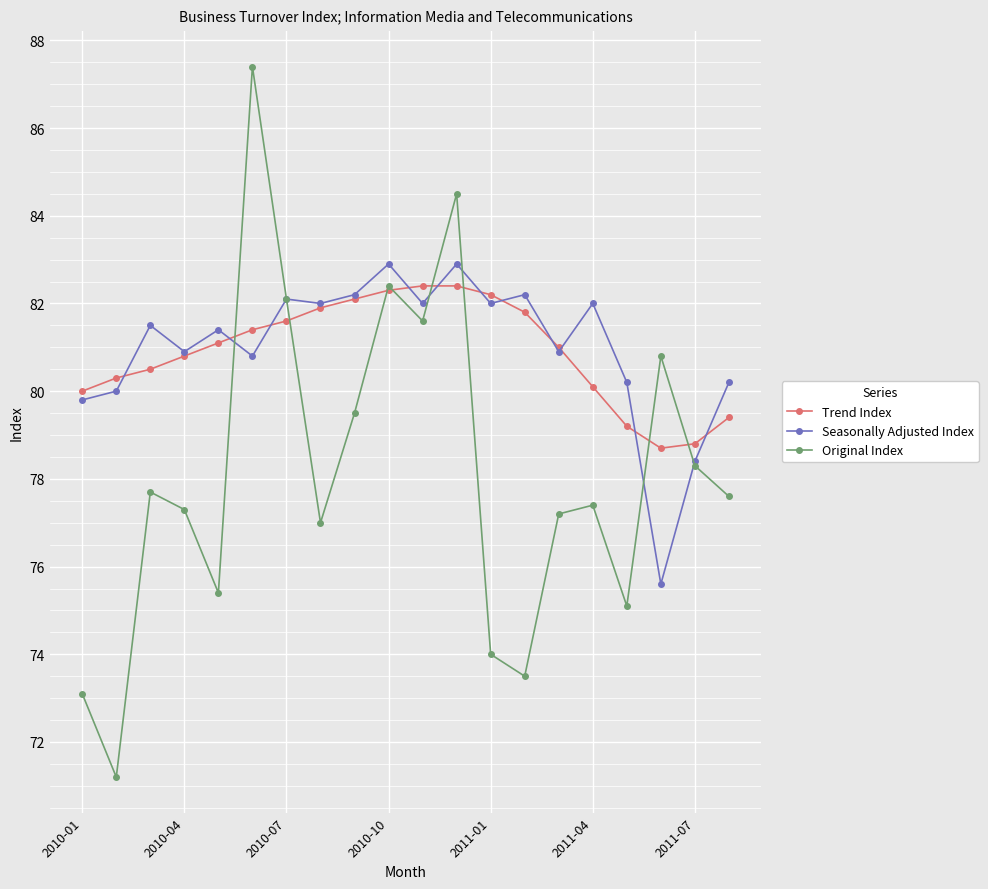

What is the average value of the Trend Index series?

80.9